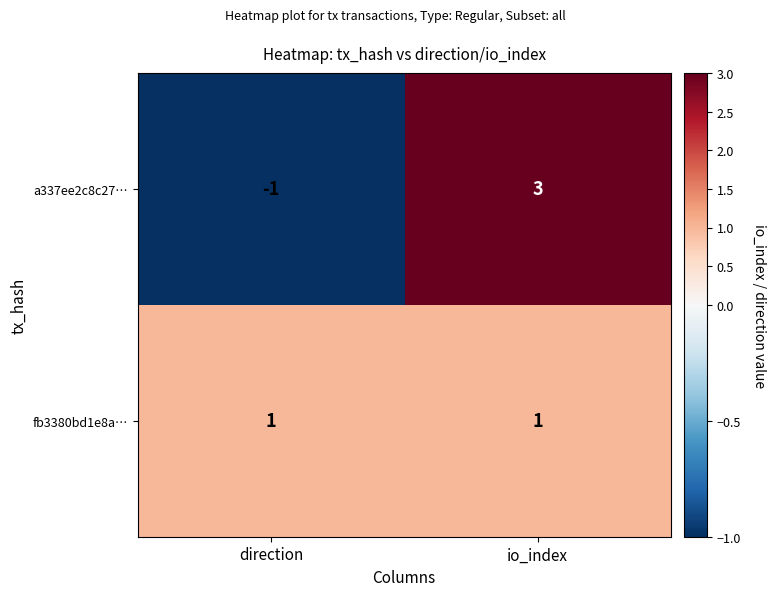

What is the difference between the maximum and minimum values in the a337ee2c8c27… series?

4